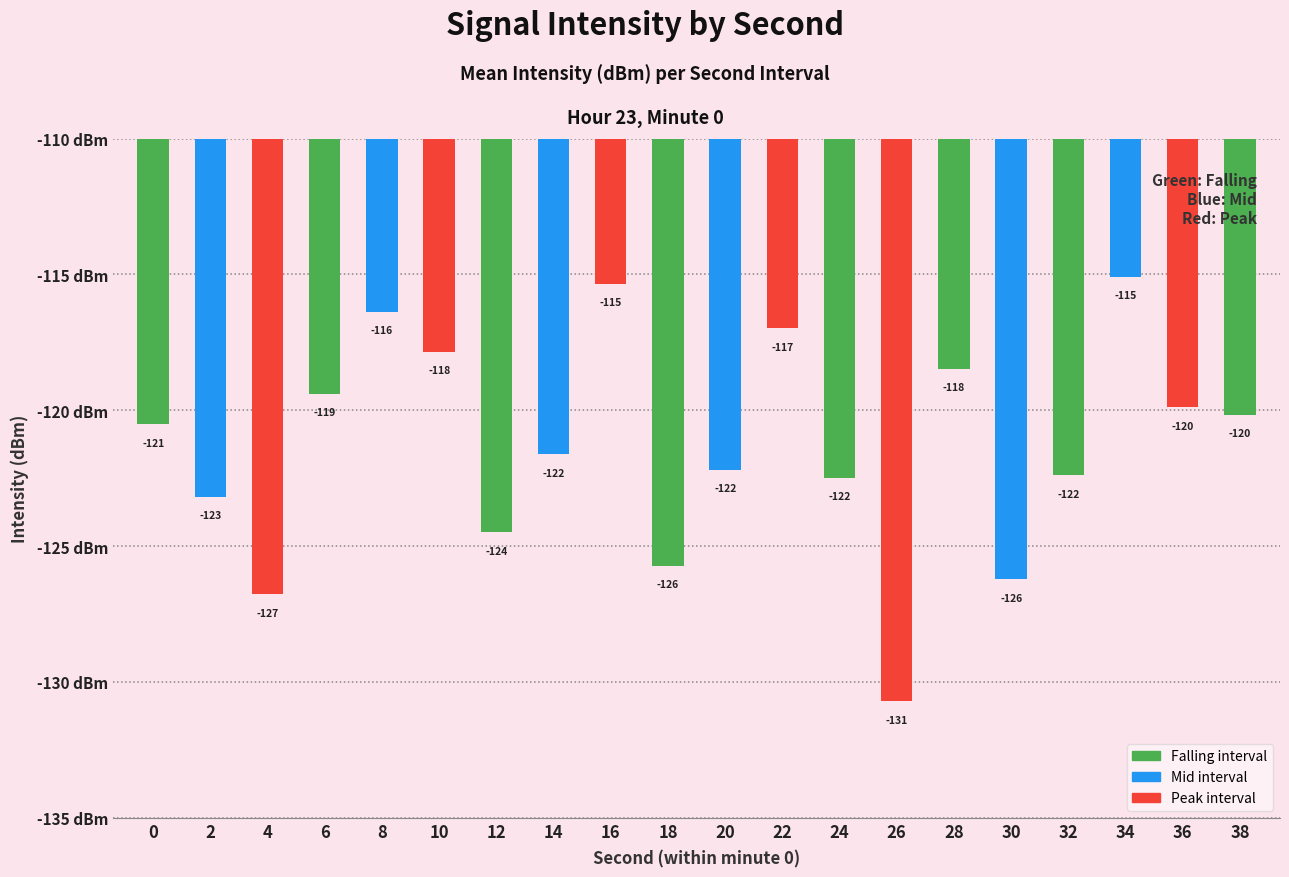

What is the sum of all values?

-2425.9